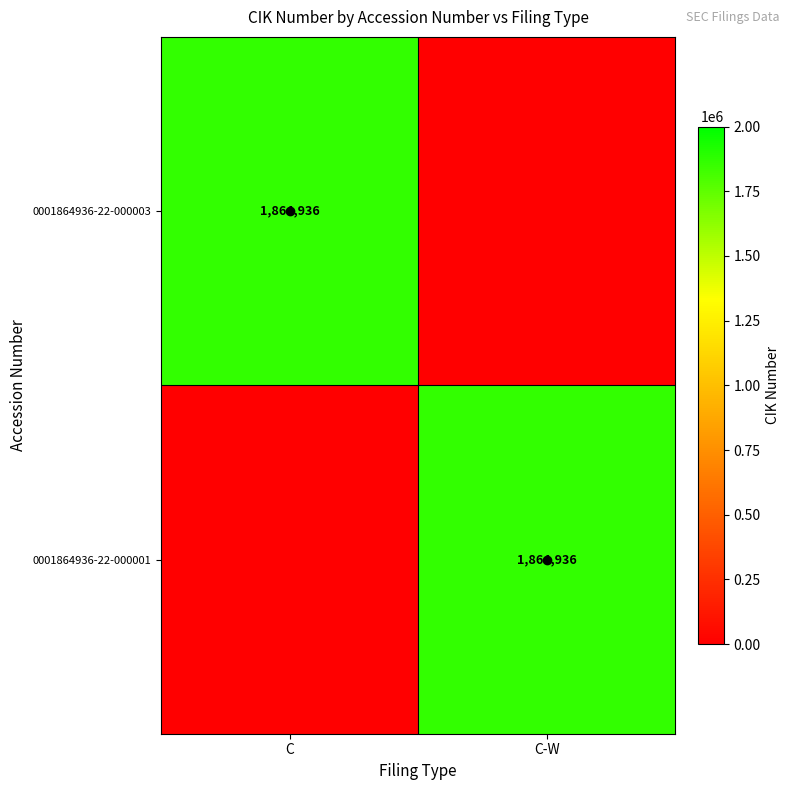

True or false: 0001864936-22-000003 has a value of 1864936 at C.

True